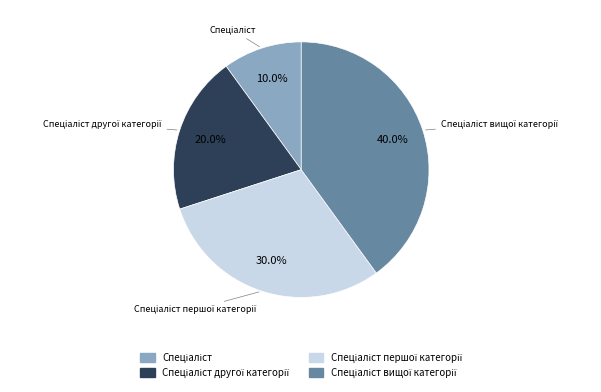

Count the number of slices in the pie.

4